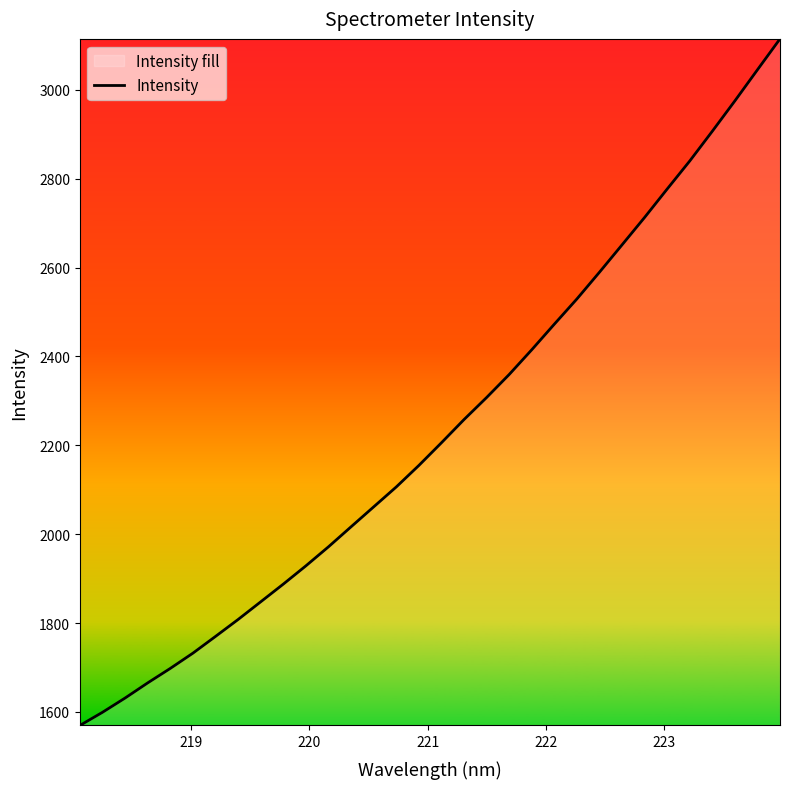

What is the difference between the maximum and minimum values?

1545.0